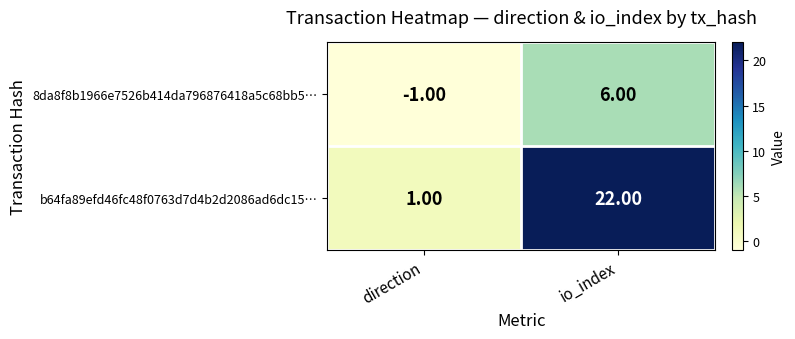

What is the smallest value displayed?

-1